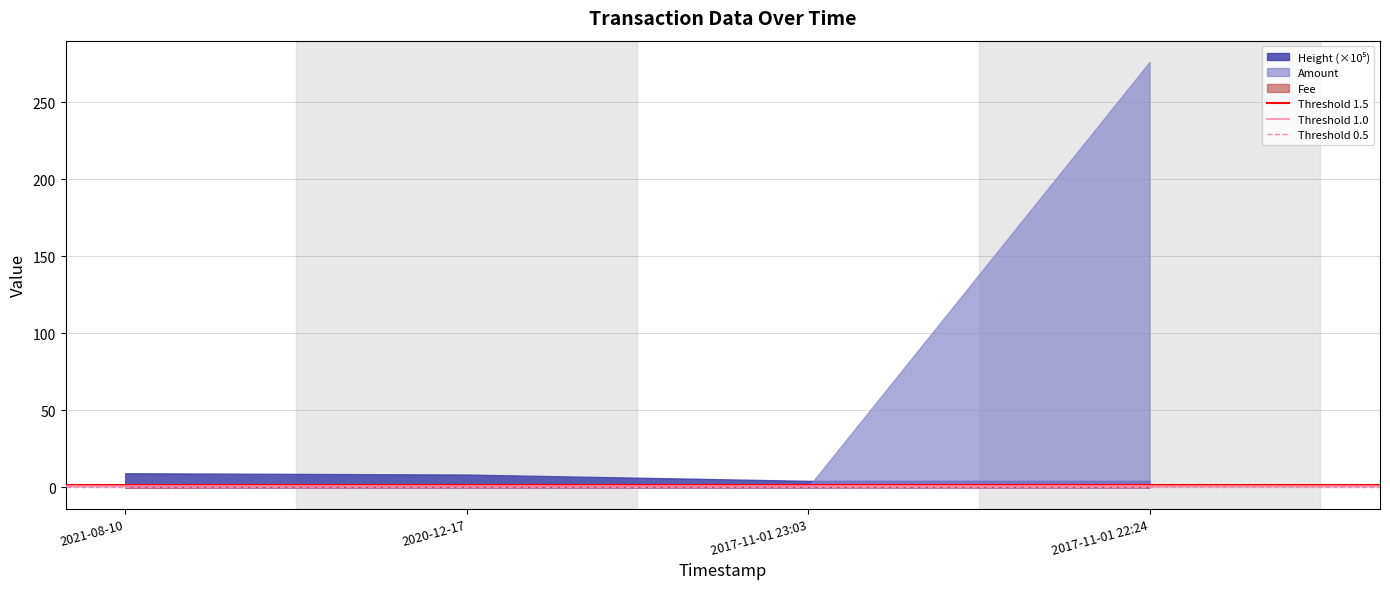

What is the total value across all series at 2021-08-10?

9.2